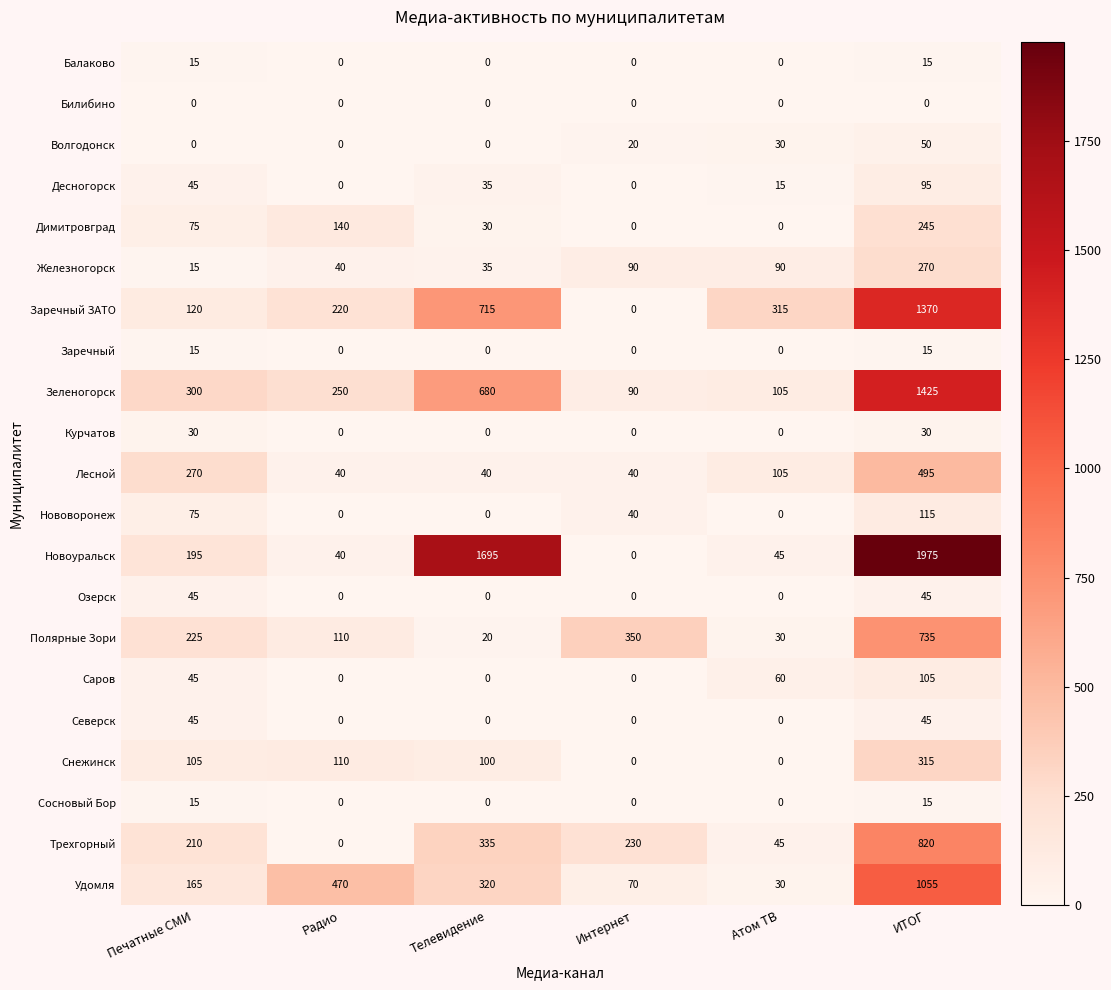

How many distinct data groups are displayed?

21